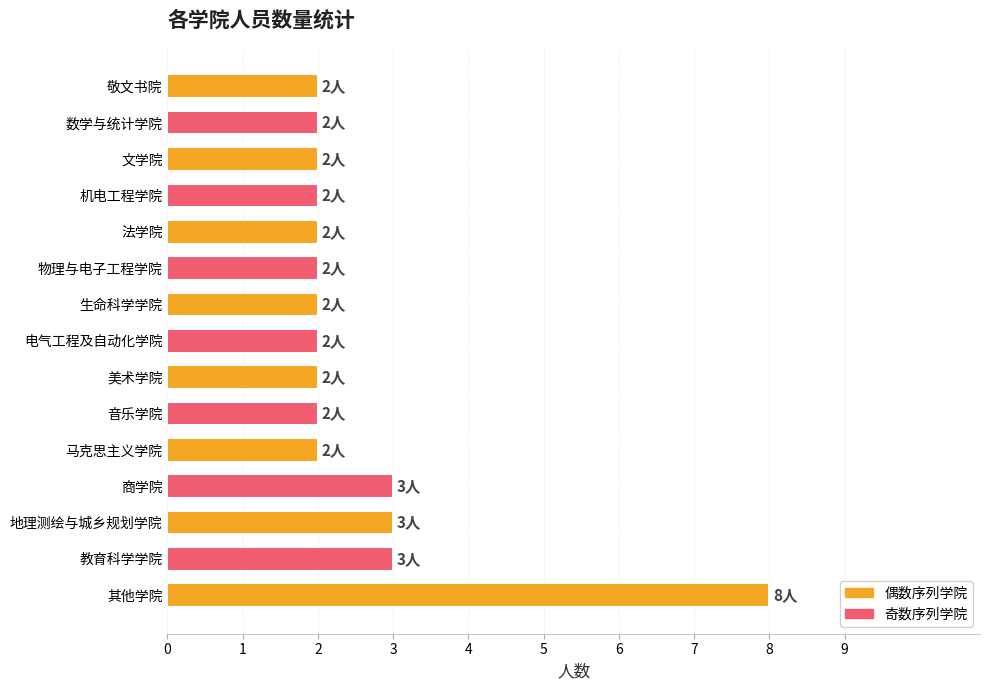

Reading bottom to top, extract all data points from this chart.

其他学院=8	教育科学学院=3	地理测绘与城乡规划学院=3	商学院=3	马克思主义学院=2	音乐学院=2	美术学院=2	电气工程及自动化学院=2	生命科学学院=2	物理与电子工程学院=2	法学院=2	机电工程学院=2	文学院=2	数学与统计学院=2	敬文书院=2